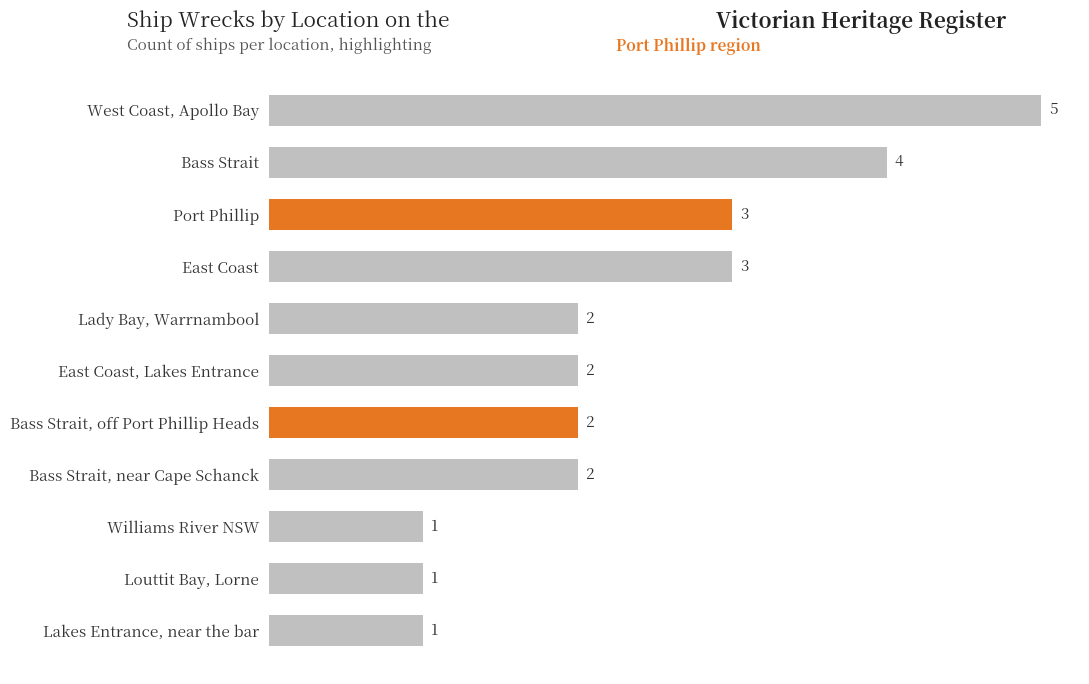

What is the sum of all values?

26